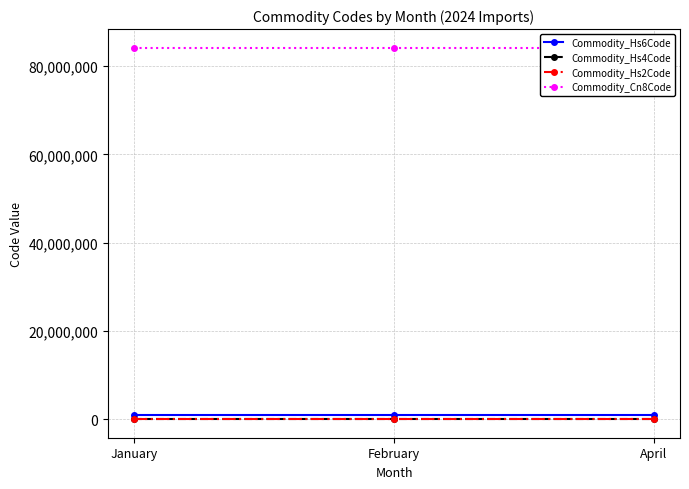

What is the sum of all Commodity_Cn8Code values?

252558300